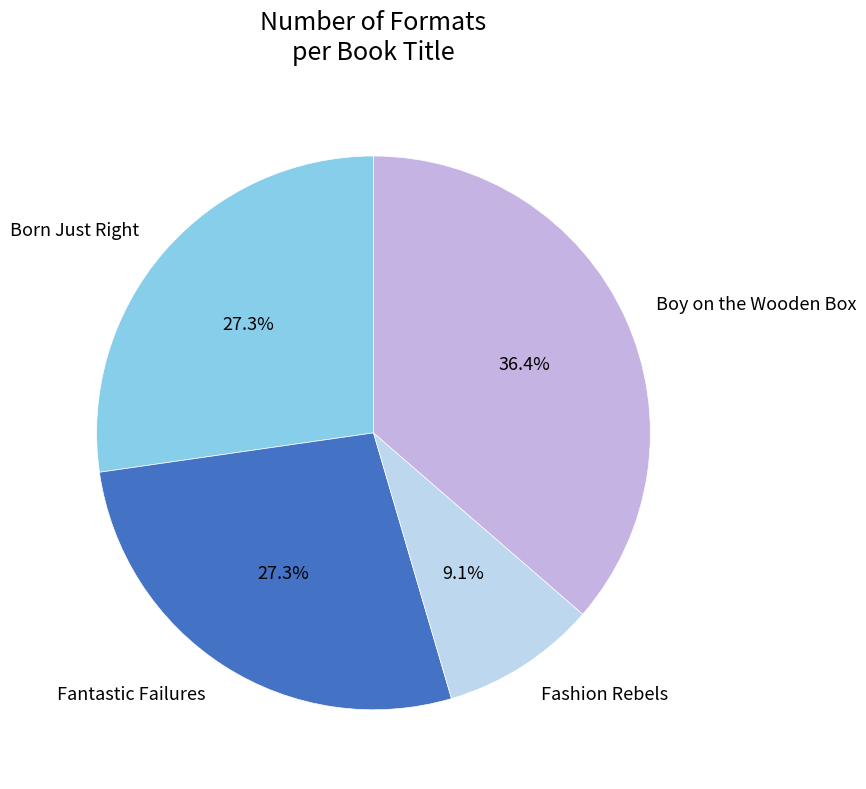

What percentage is the Boy on the Wooden Box slice, to the nearest percent?

36%